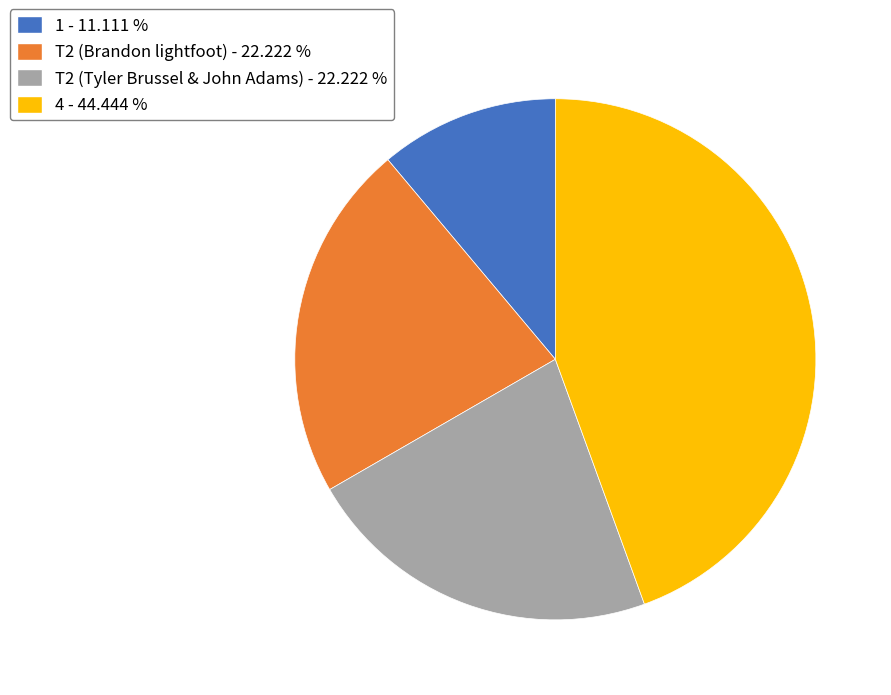

Do T2 (Tyler Brussel & John Adams) and 1 together represent more than half of the pie?

No